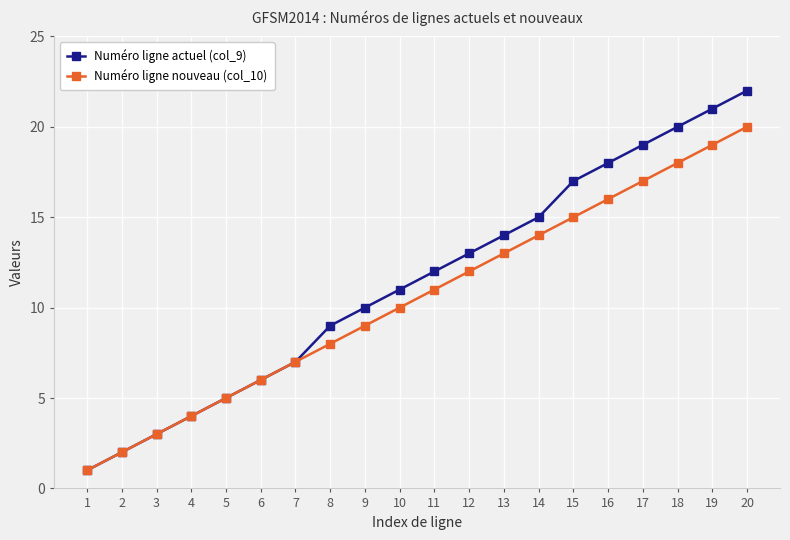

True or false: Numéro ligne actuel (col_9) has a value of 6 at 4.

False